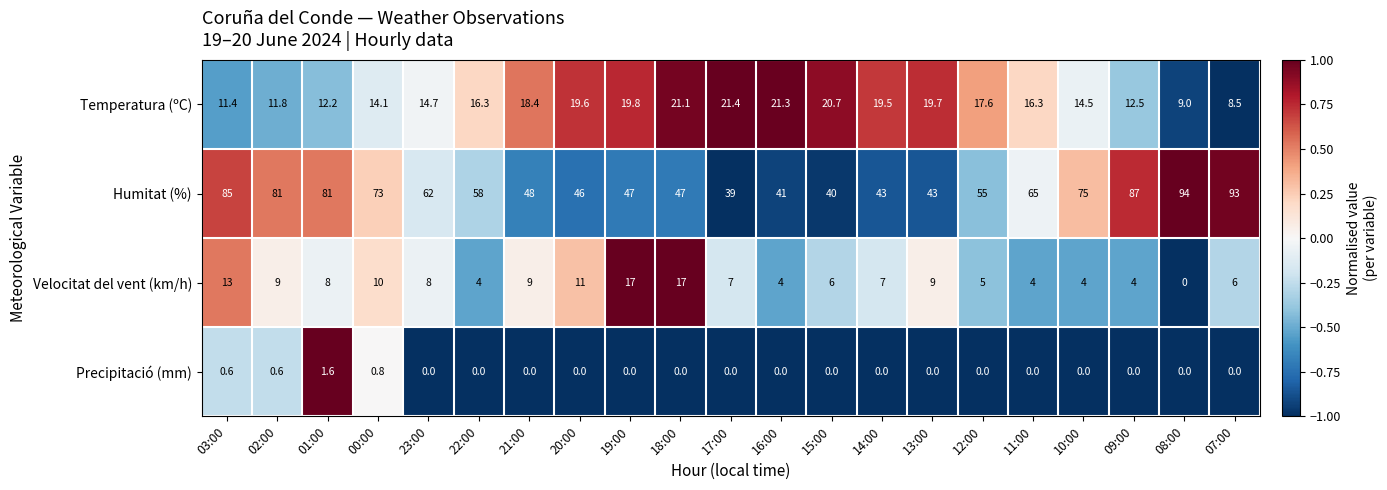

True or false: Temperatura (ºC) has a value of 13.3 at 19:00.

False